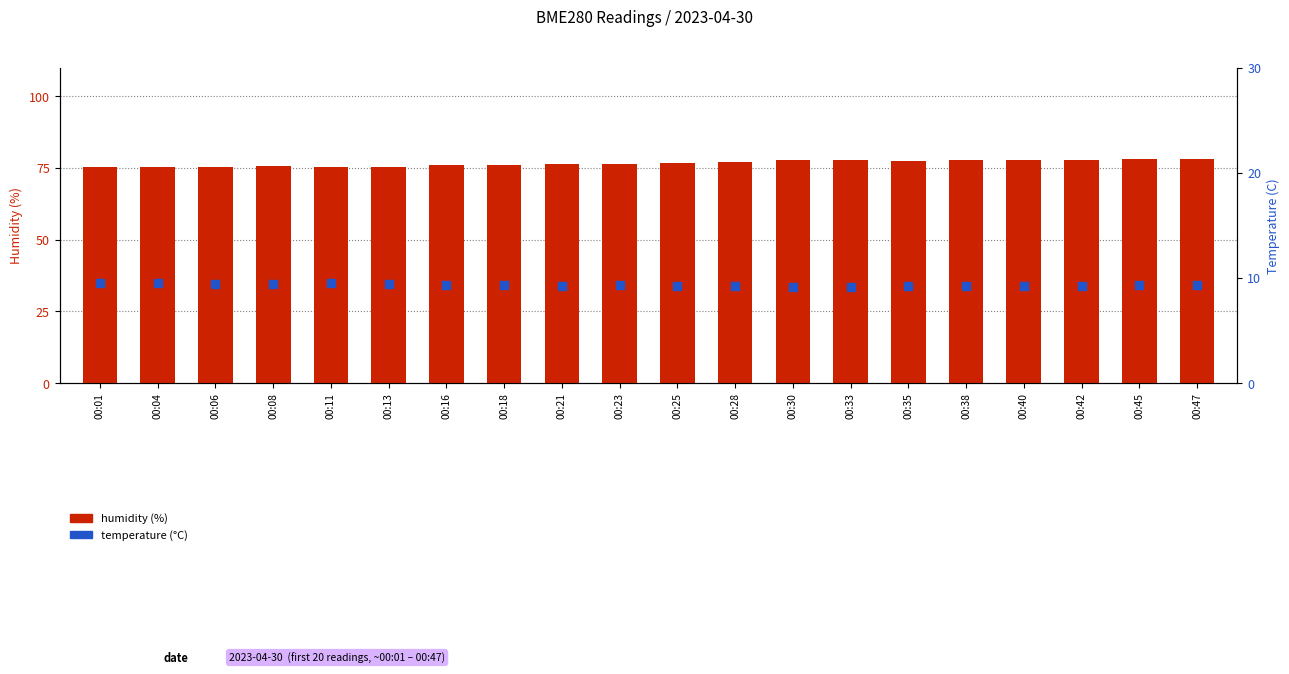

Is the value of humidity at 00:01 greater than the value of temperature at 00:47?

Yes